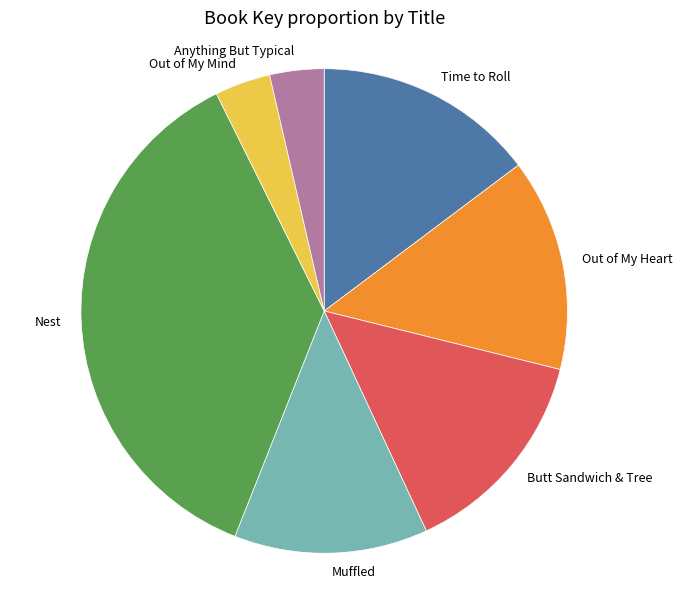

Which has a higher value, Butt Sandwich & Tree or Out of My Mind?

Butt Sandwich & Tree